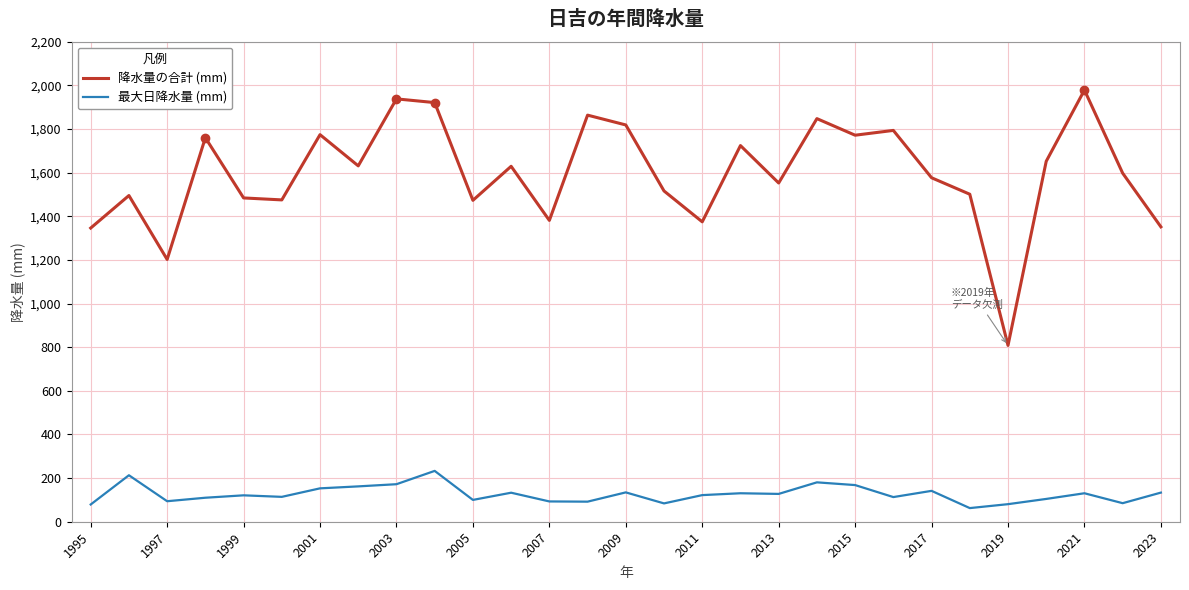

Rank the series by their maximum value, from highest to lowest.

降水量の合計 (mm), 最大日降水量 (mm)